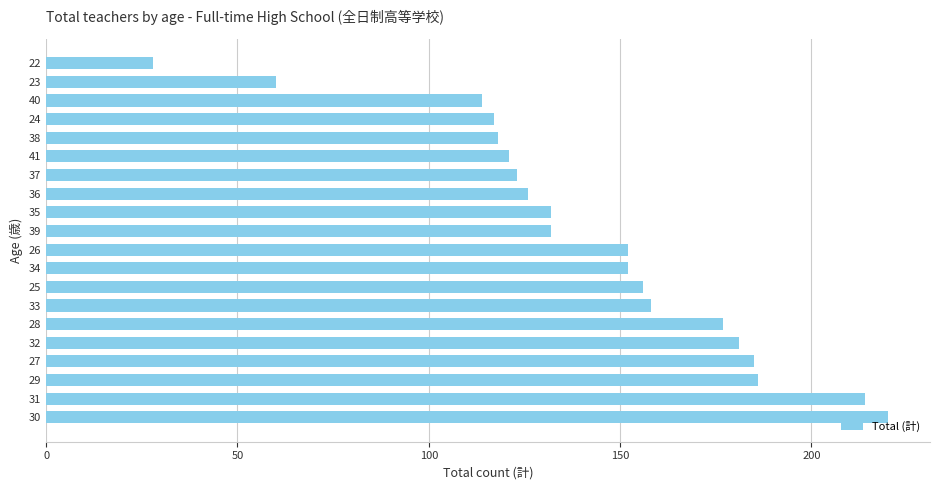

What is the sum of the values at 25 and 33?

314